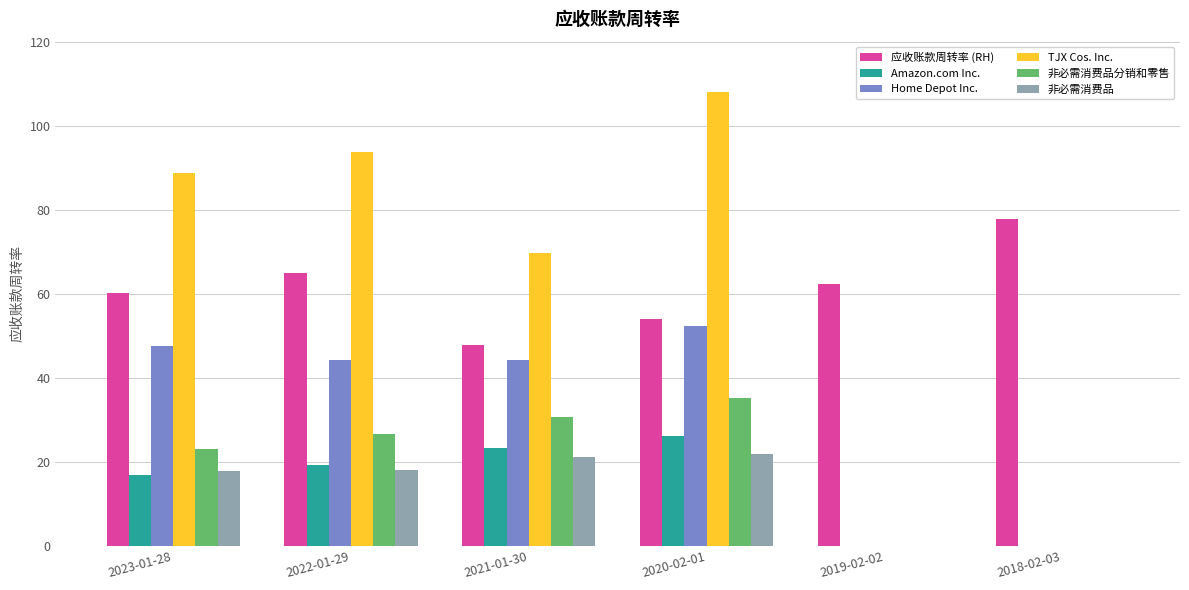

Where is Amazon.com Inc. nearest to the value 13?

2023-01-28